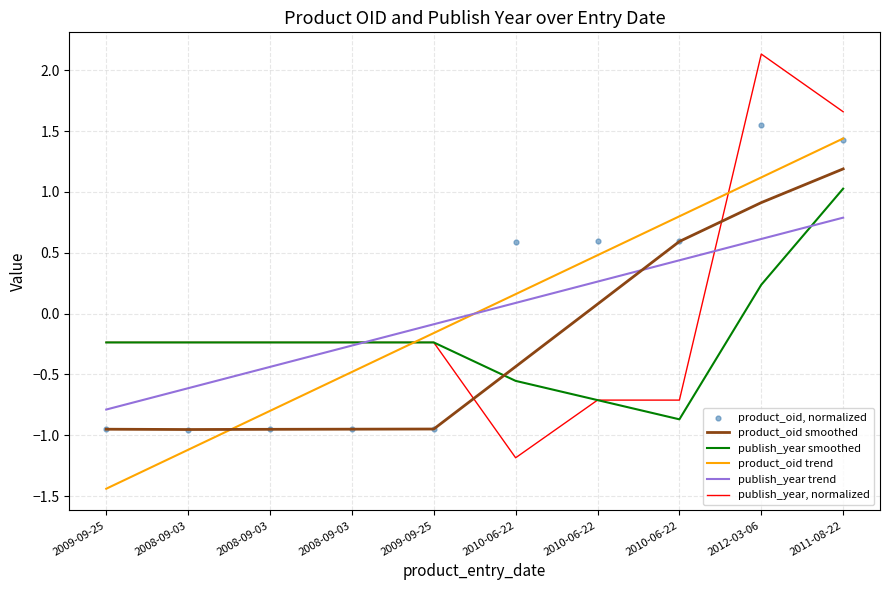

Is the value of publish_year smoothed at 2008-09-03 greater than the value of product_oid, normalized at 2008-09-03?

Yes